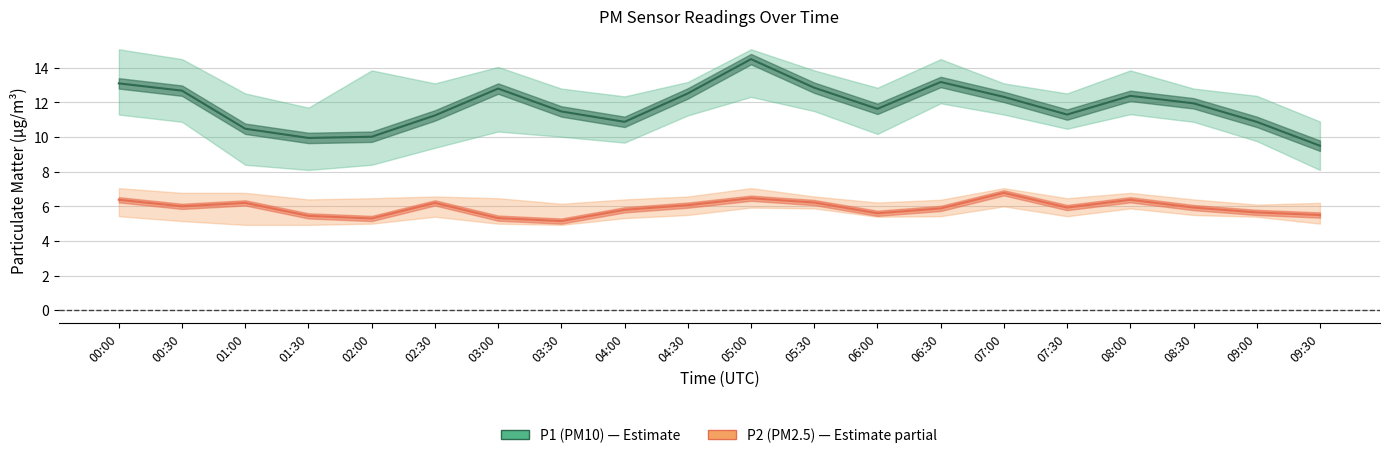

What is the difference between the highest and lowest values at 00:00?

6.7